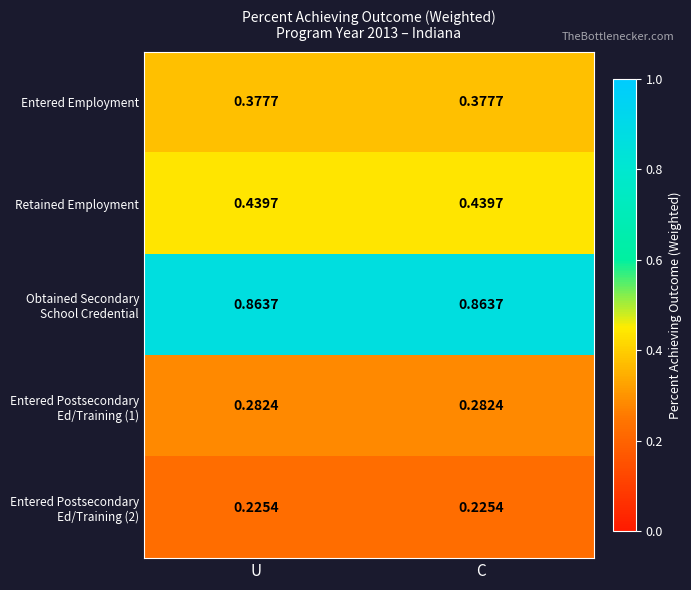

Between C and U, which is larger?

C